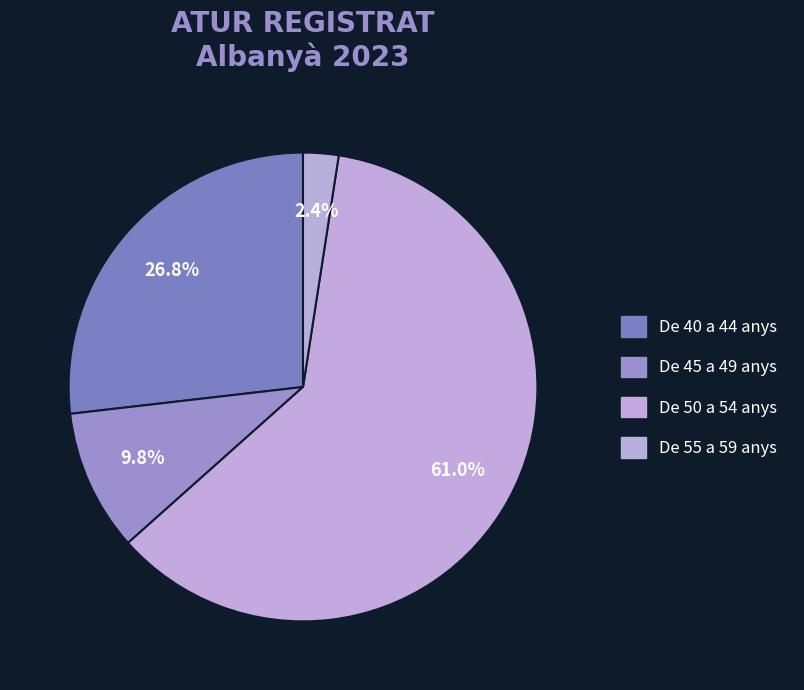

Count the number of slices in the pie.

4